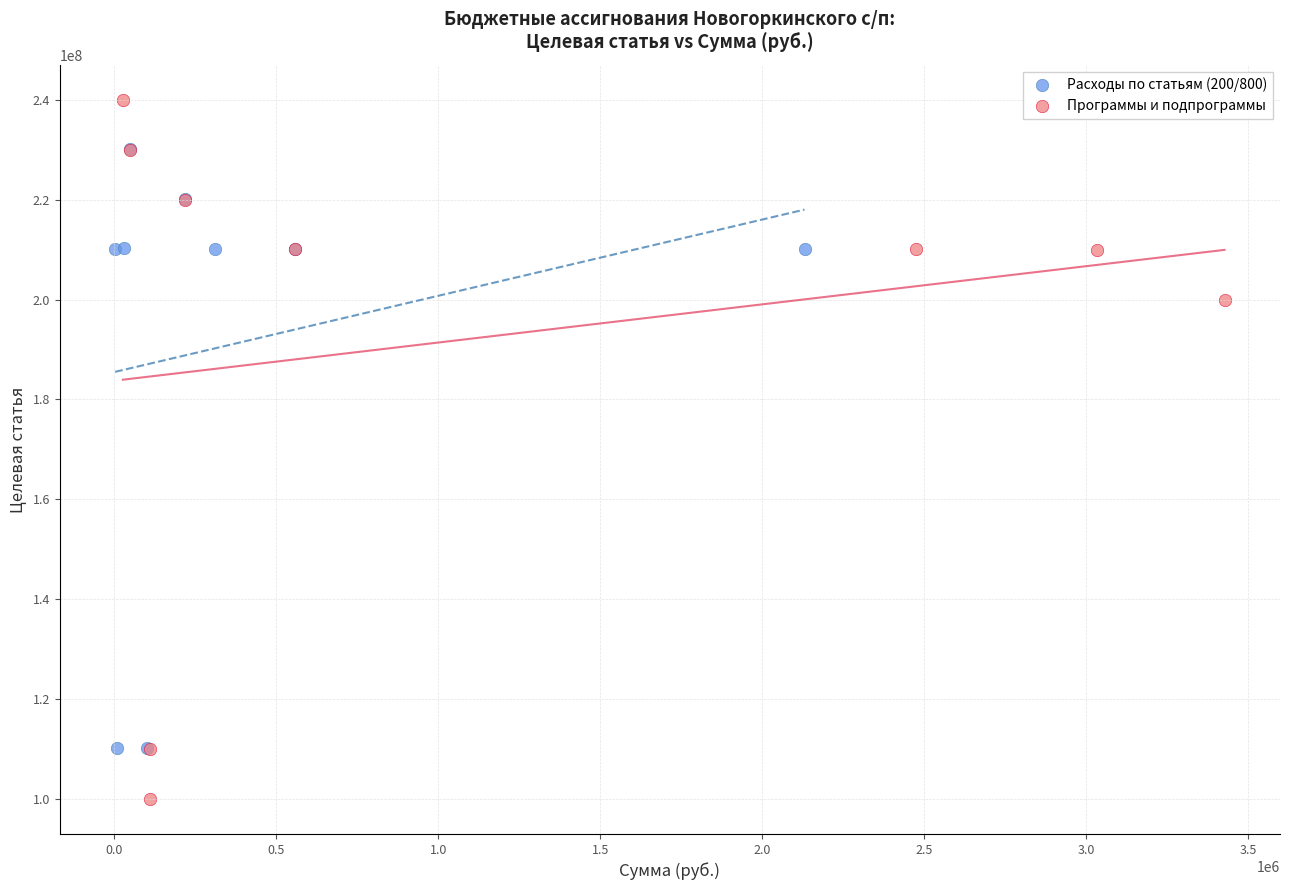

Which series contains the highest Y value?

Программы и подпрограммы